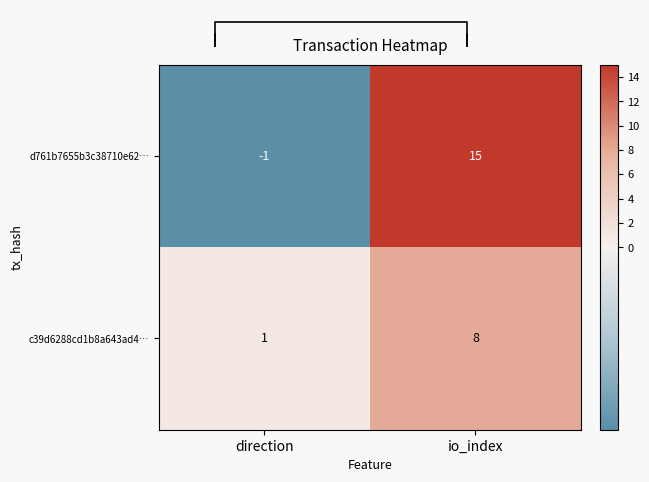

List the labels in order of c39d6288cd1b8a643ad4… value, largest first.

io_index, direction